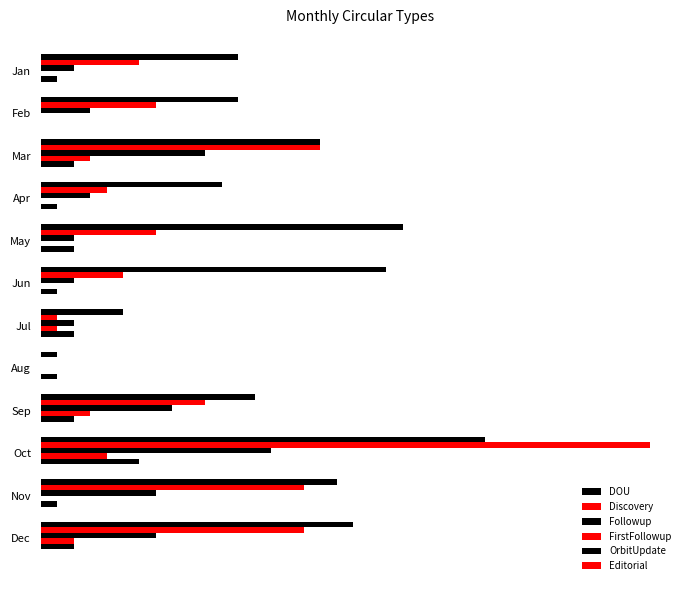

What is the sum of all Followup values?

60.0